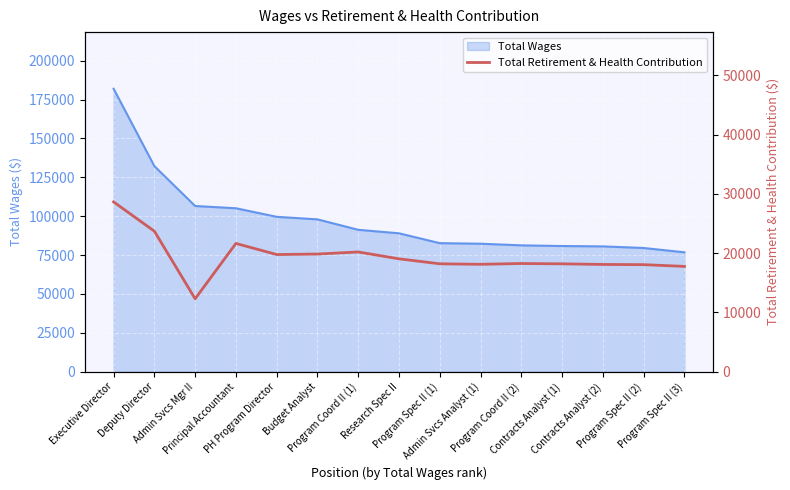

Which label corresponds to the smallest value in the chart?

Admin Svcs Mgr II